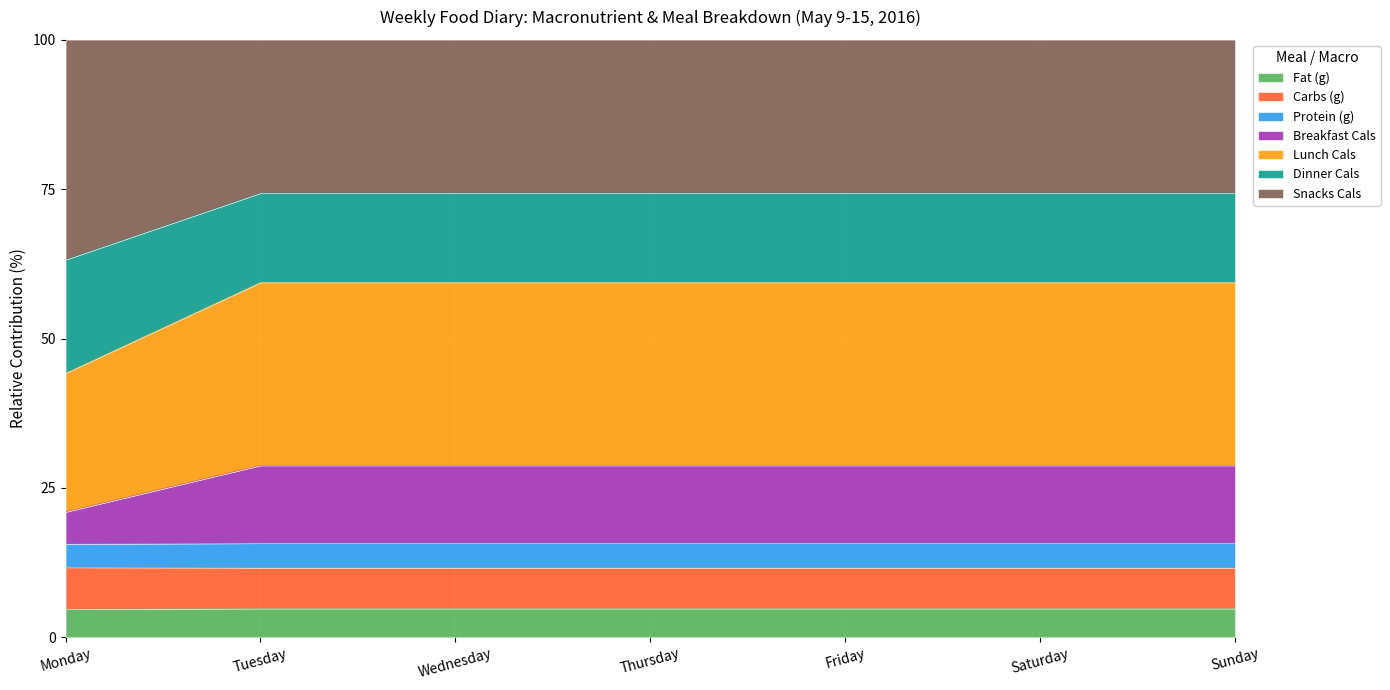

At which category is the sum across all series the highest?

Tuesday